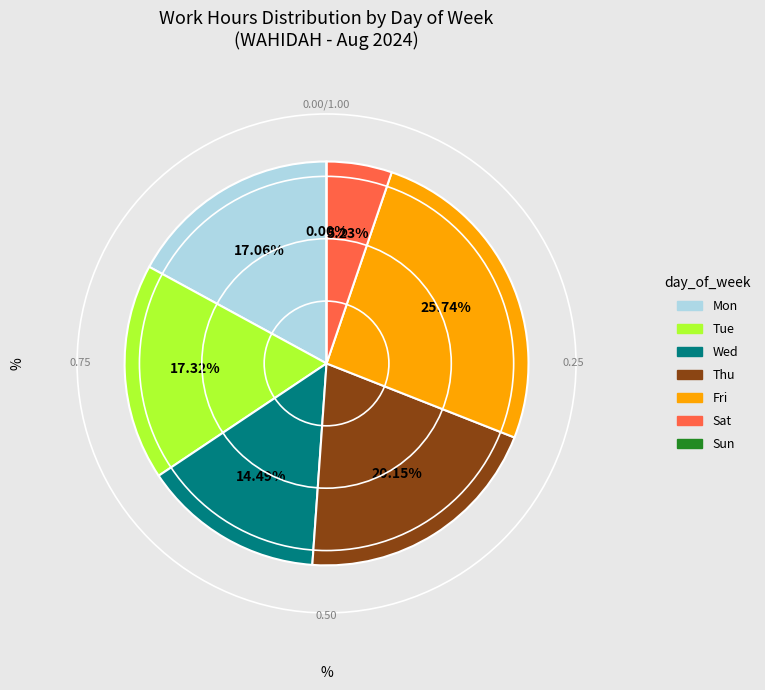

Do 23-Fri and 24-Sat together represent more than half of the pie?

No